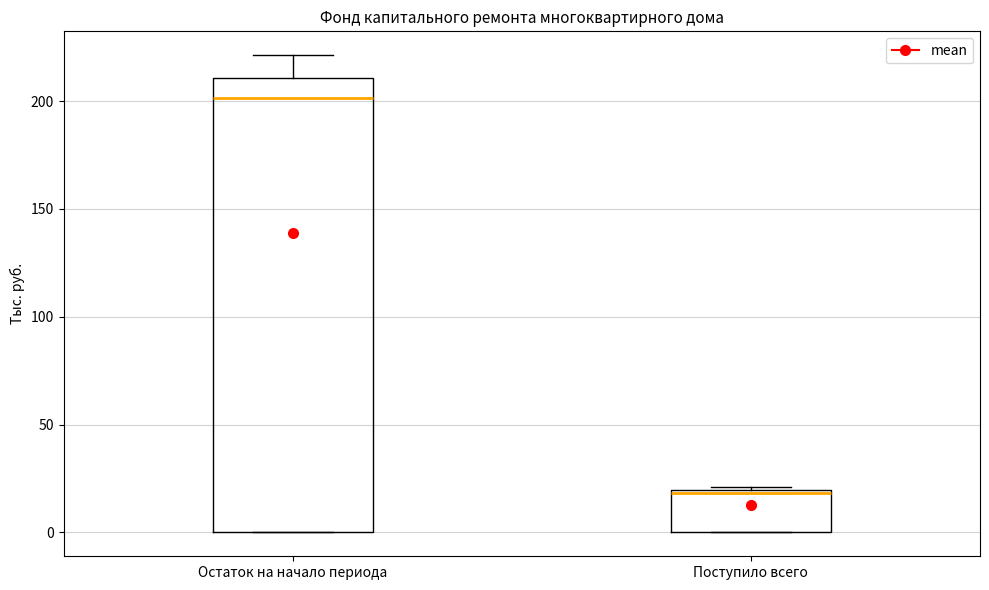

Which box's median line is the lowest?

Поступило всего